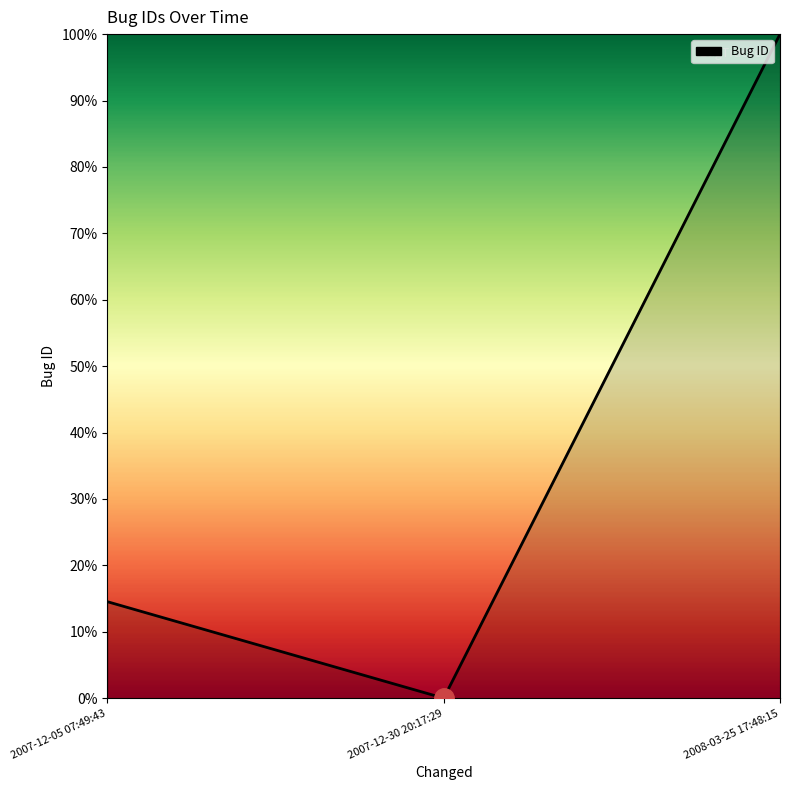

Count the number of values greater than 14.

2